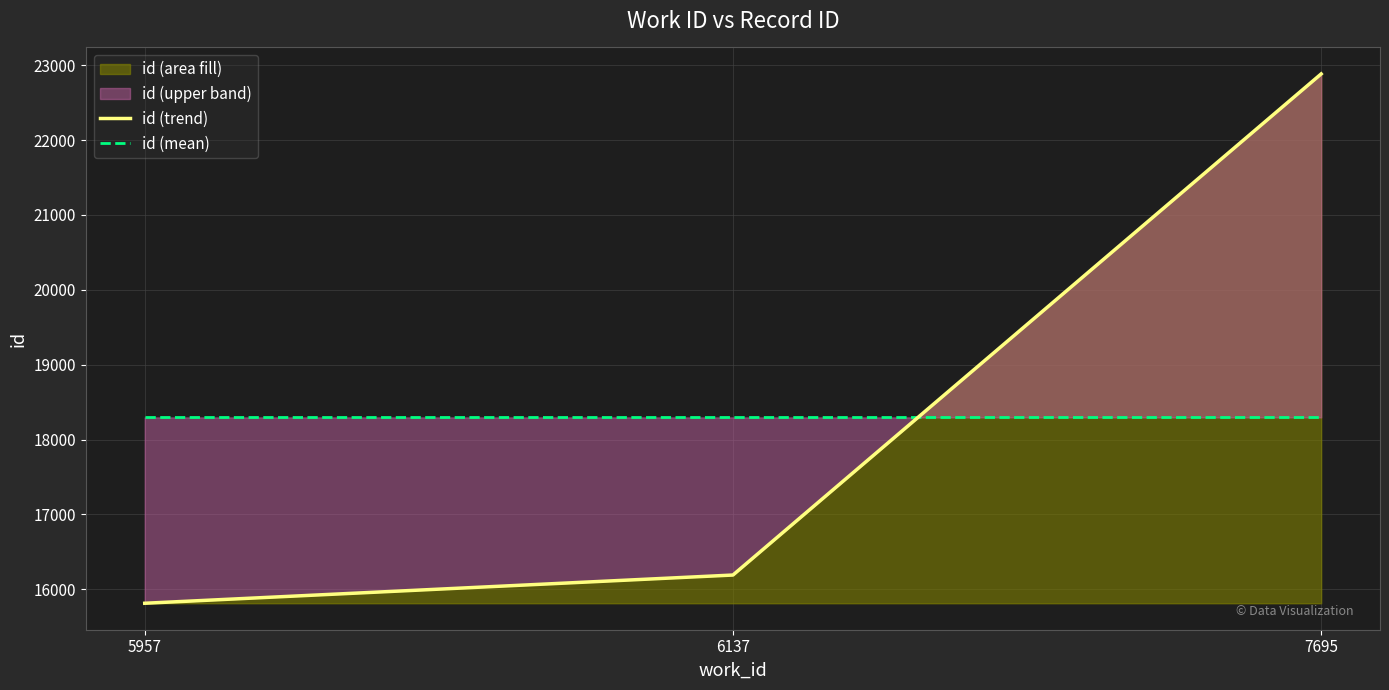

Where does the id (trend) series first go above 16190?

7695